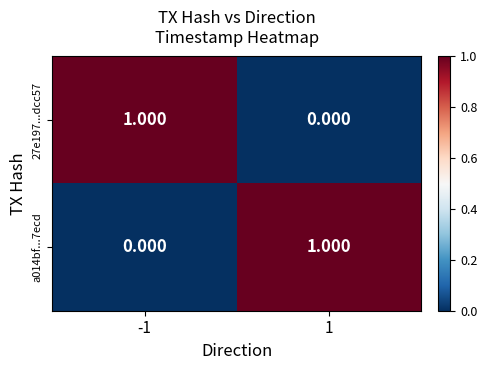

At how many categories does at least one series exceed 0?

2